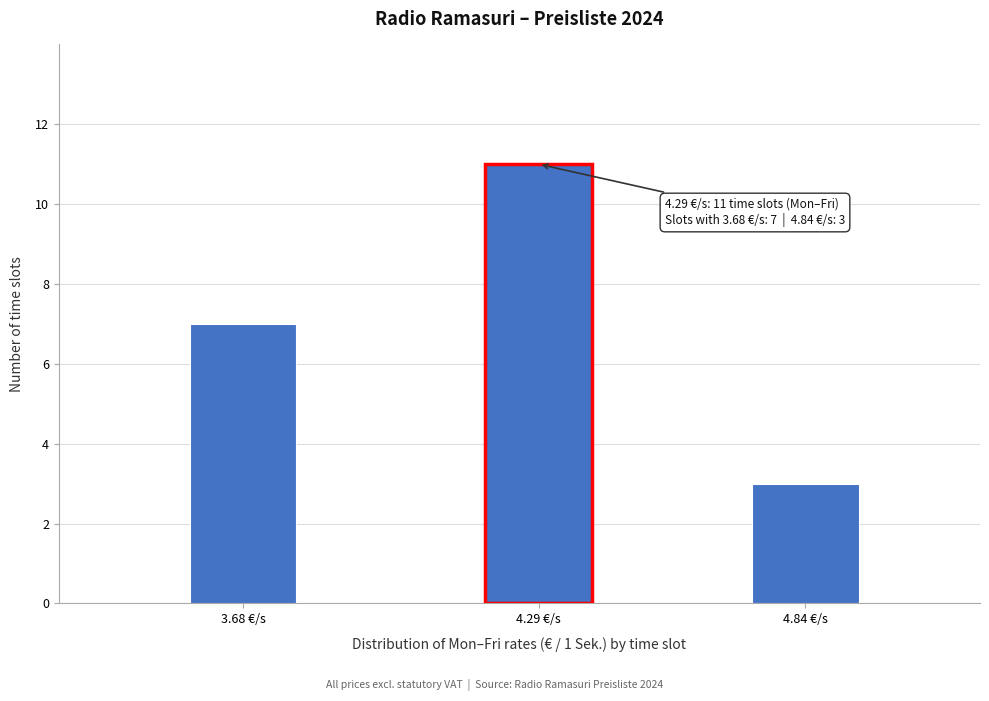

Reading right to left, transcribe all the data shown in this chart.

4.84 €/s=3	4.29 €/s=11	3.68 €/s=7